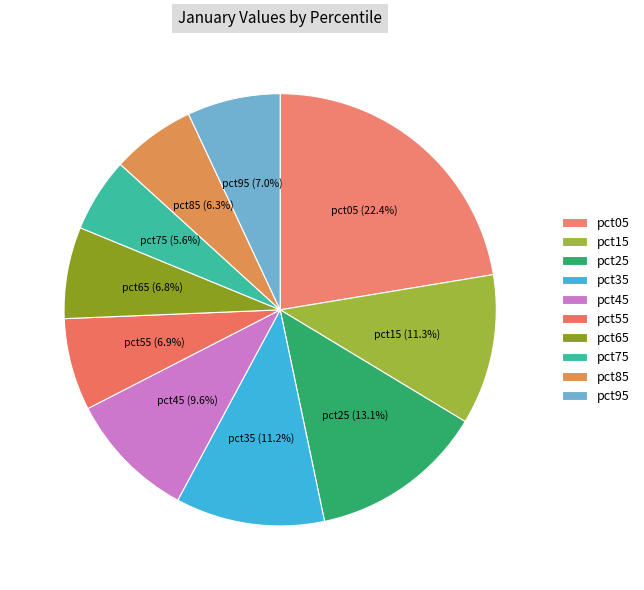

How many segments does this pie chart have?

10